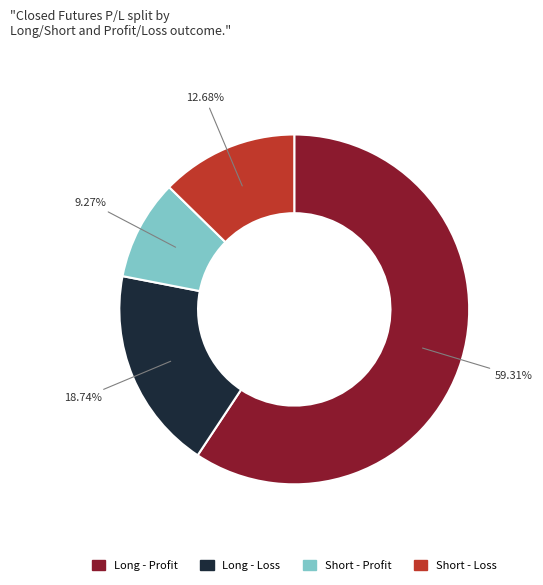

Is there a majority slice in this chart?

Yes